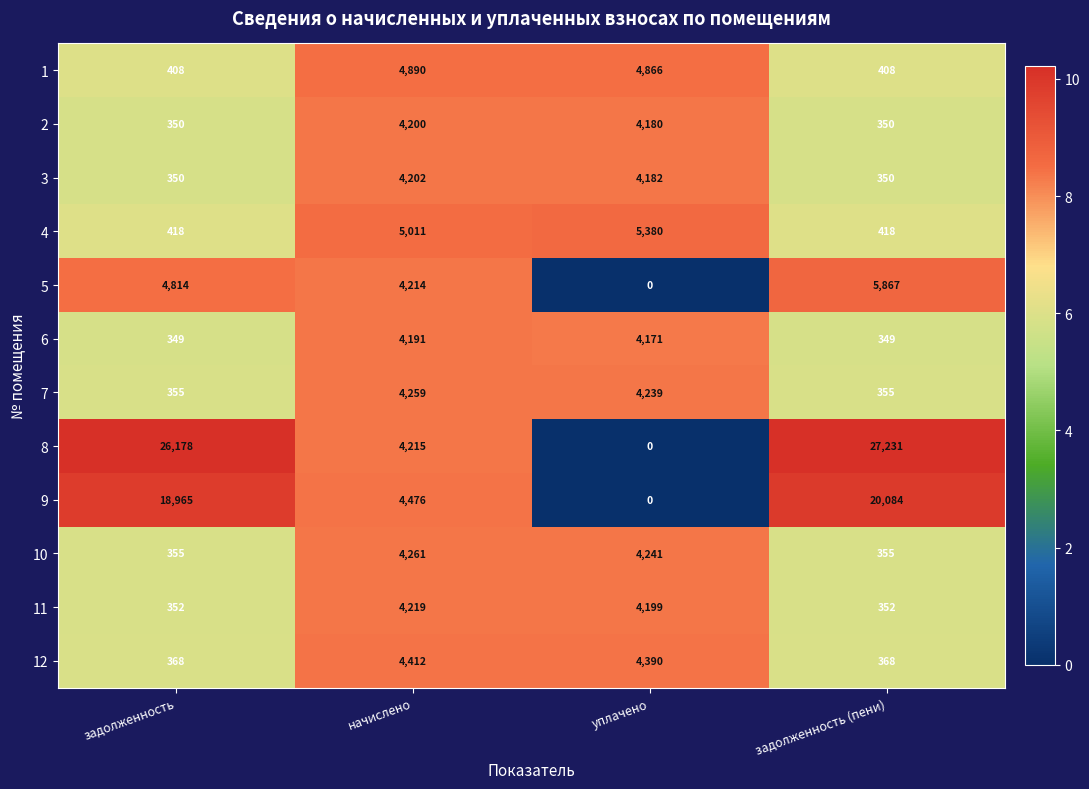

Which series changed the most between уплачено and задолженность (пени)?

8